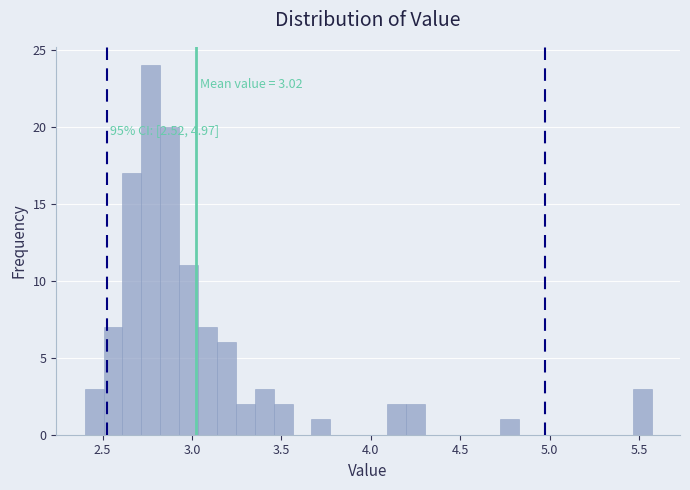

Read against the x-axis, roughly where is the centre of the tallest bar?

2.75